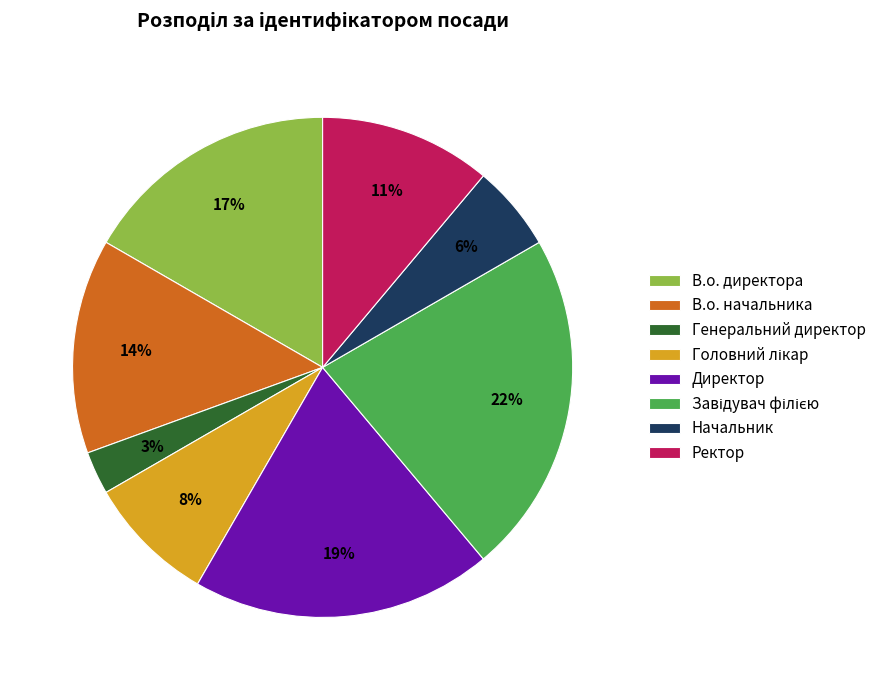

To the nearest percent, what is the difference between the largest and smallest slice percentages?

19%